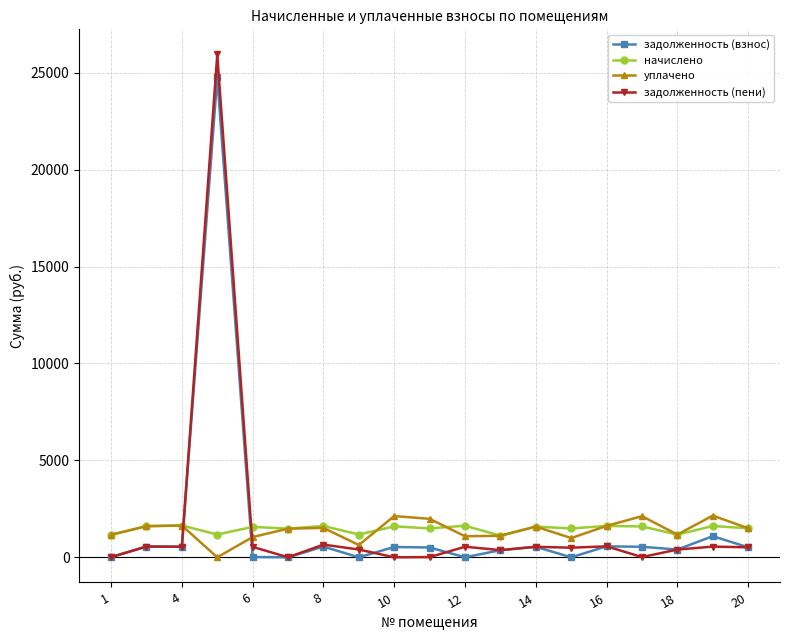

What are all the series names shown in the legend?

задолженность (взнос), начислено, уплачено, задолженность (пени)